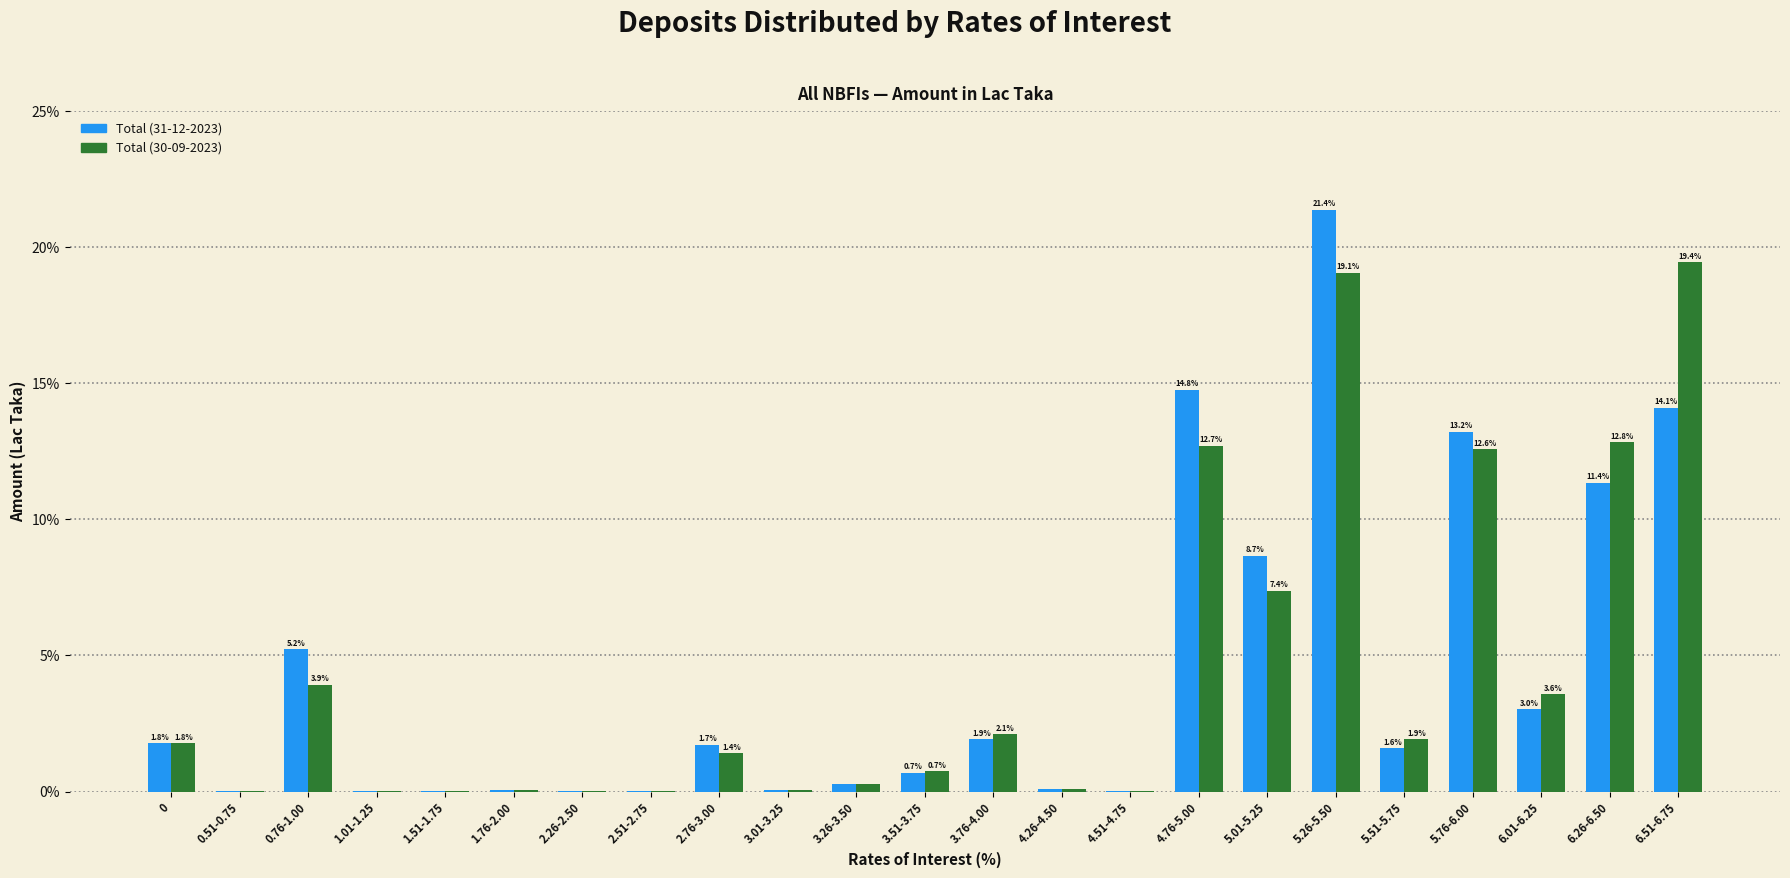

Is it true that Total (30-09-2023) equals 12.7 at 4.76-5.00?

True